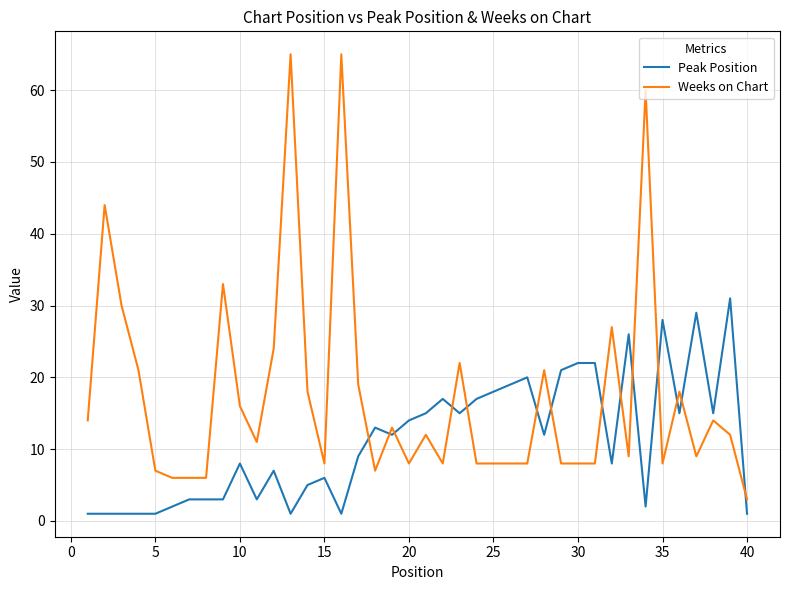

What is the highest value of the Peak Position series?

31